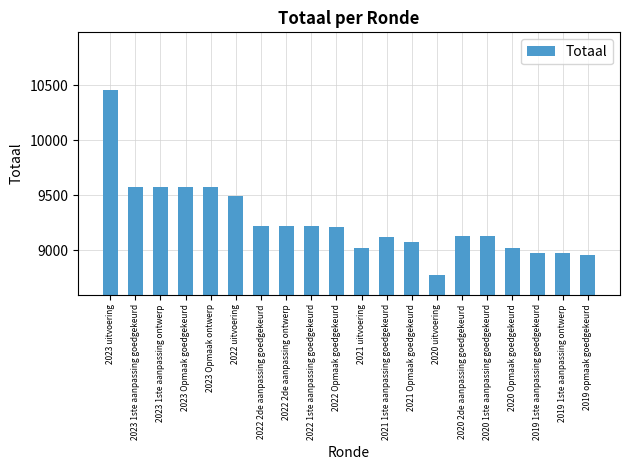

What value does the data have at 2020 Opmaak goedgekeurd?

9019